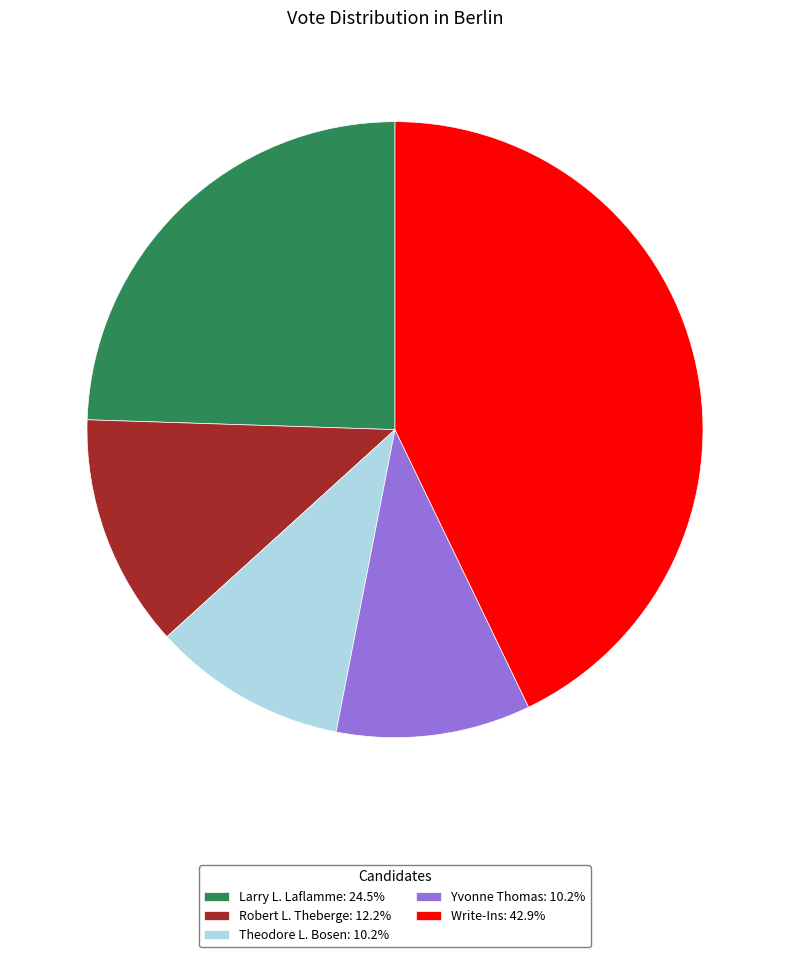

How many segments does this pie chart have?

5